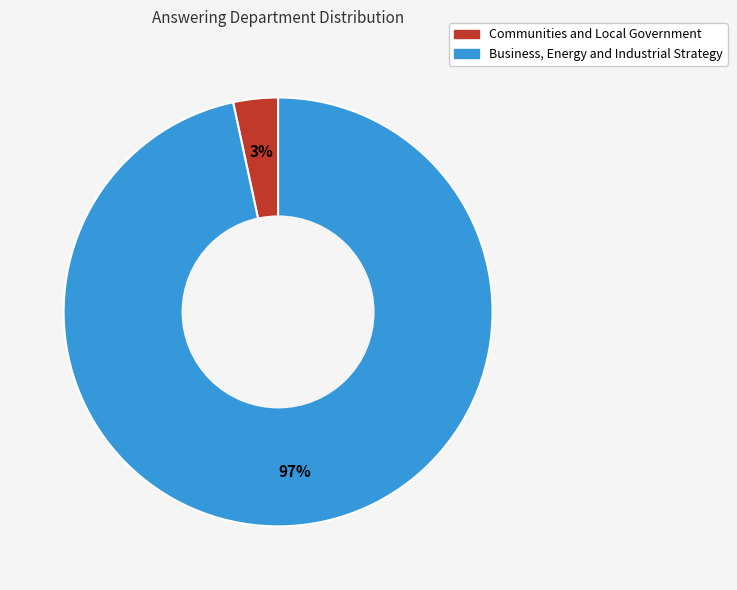

The Business, Energy and Industrial Strategy slice represents 97% of the pie. True or false?

True